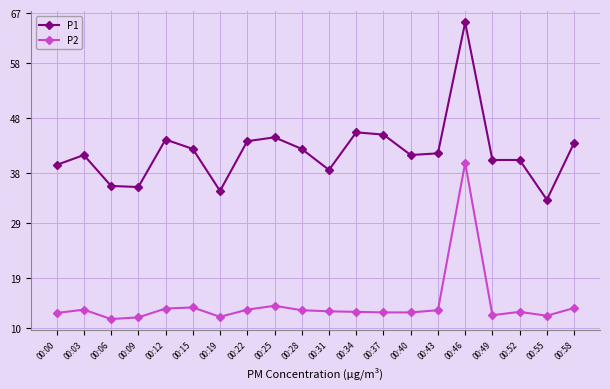

How many series are shown in this chart?

2